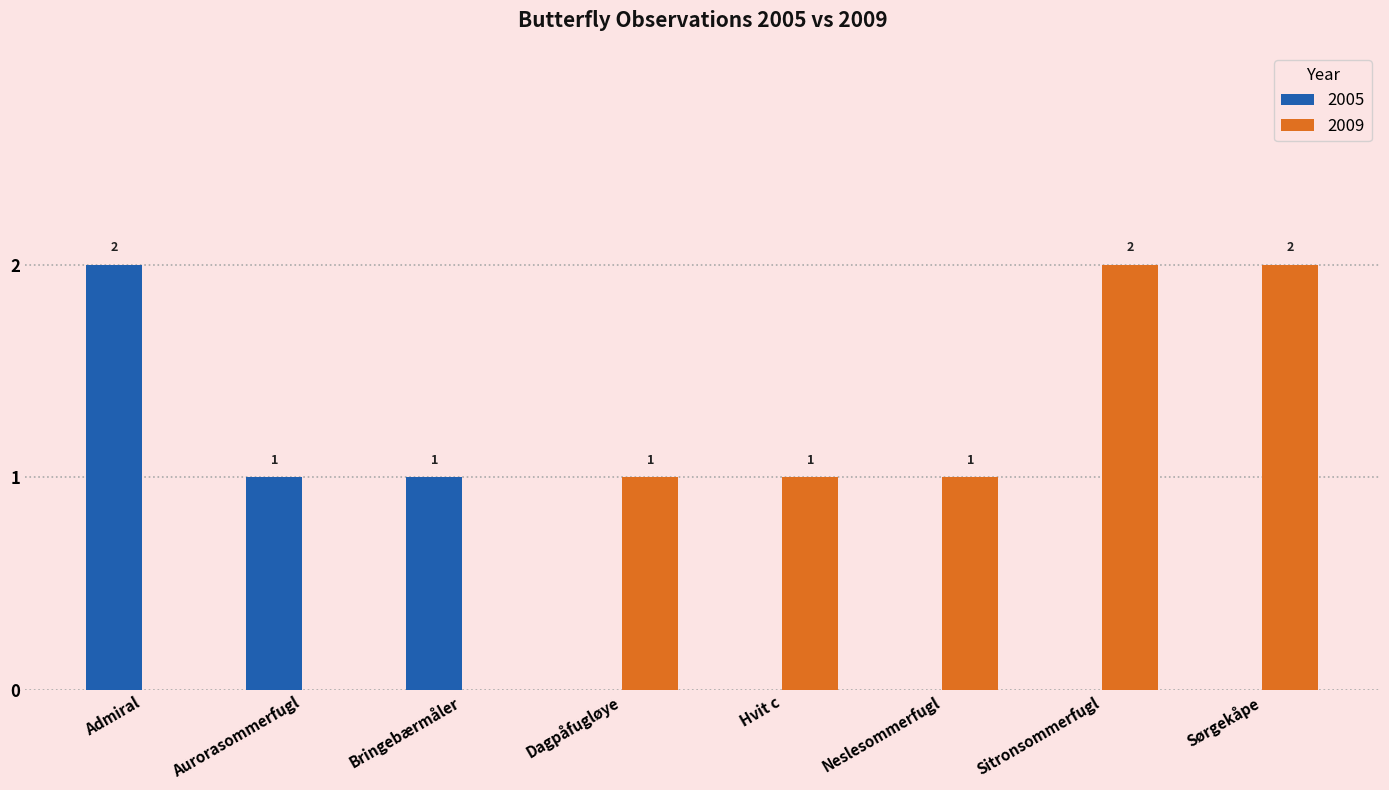

True or false: 2005 has a value of 1 at Sitronsommerfugl.

False